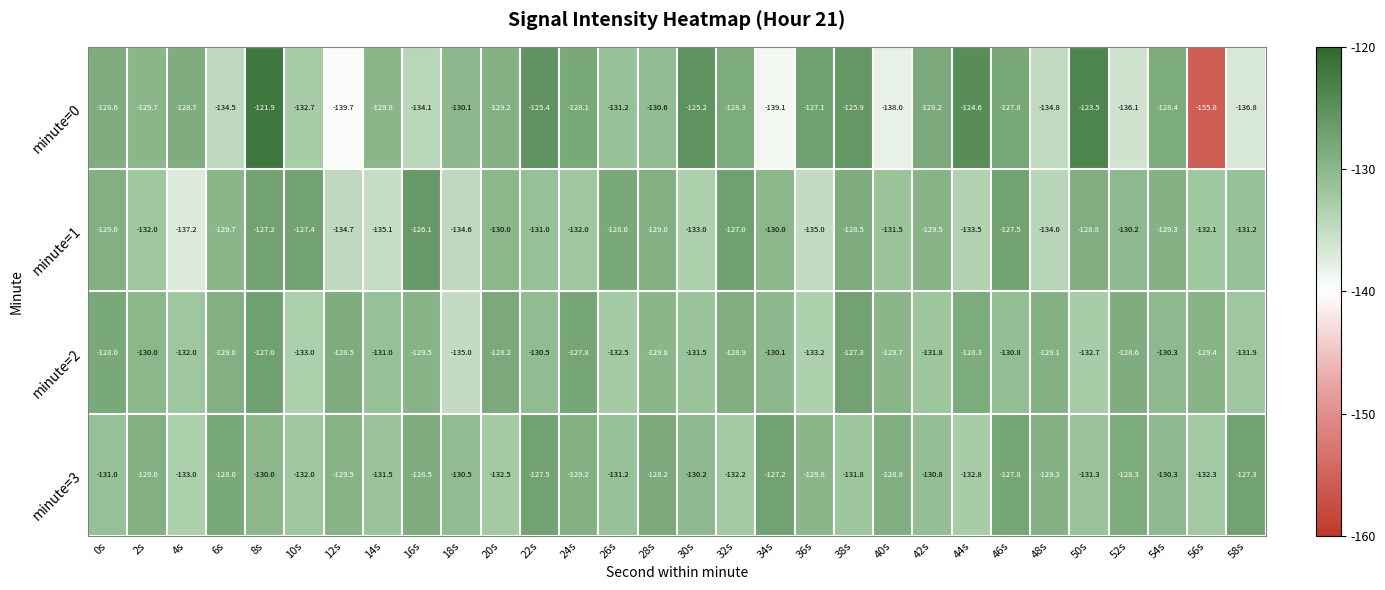

True or false: minute=2 has a value of -129.8 at 28s.

True